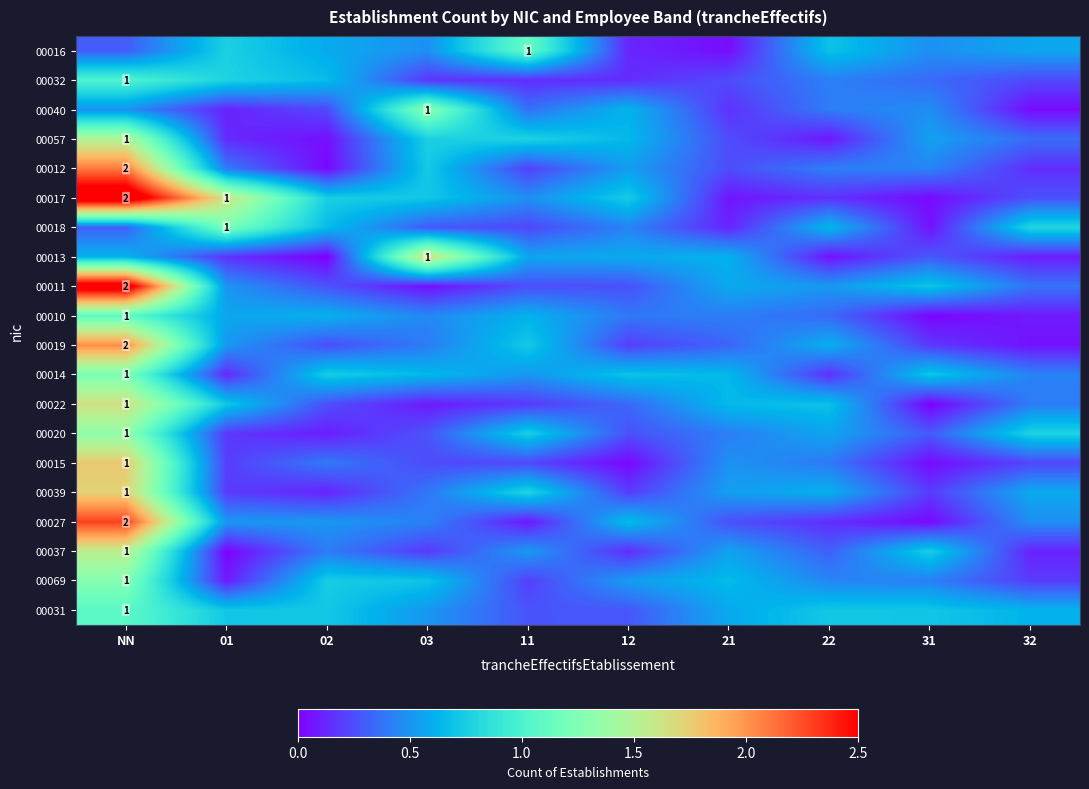

Is the value of 00039 at NN greater than the value of 00011 at NN?

No